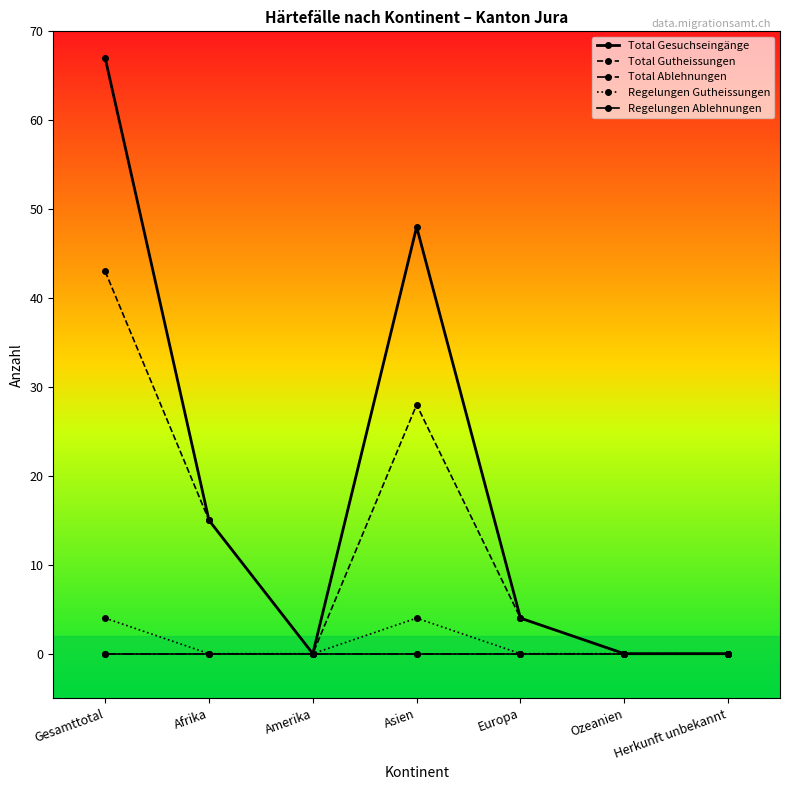

True or false: Total Ablehnungen and Regelungen Ablehnungen intersect in this chart.

False